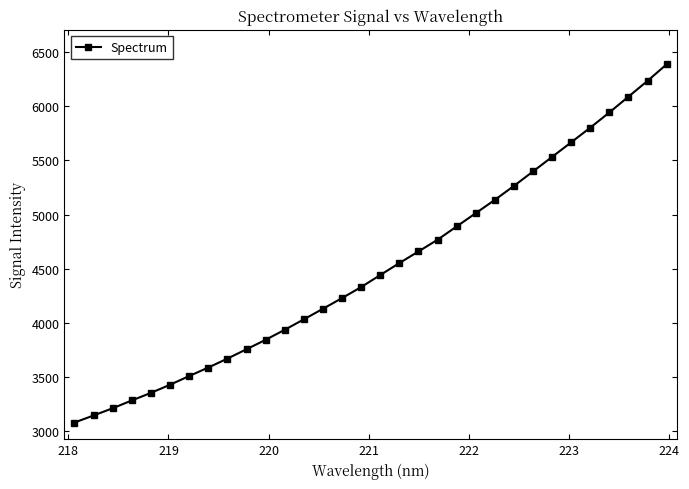

What is the smallest value displayed?

3081.2